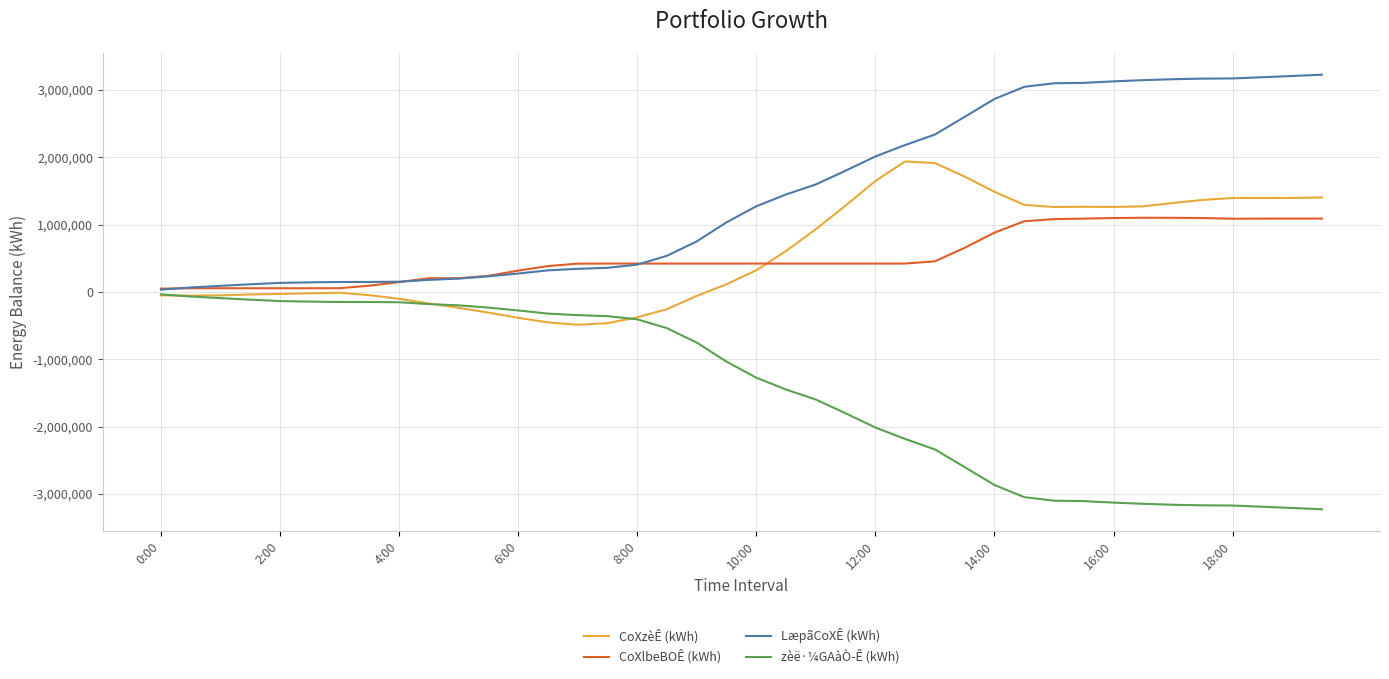

Does the chart display data point markers on the line(s)?

No